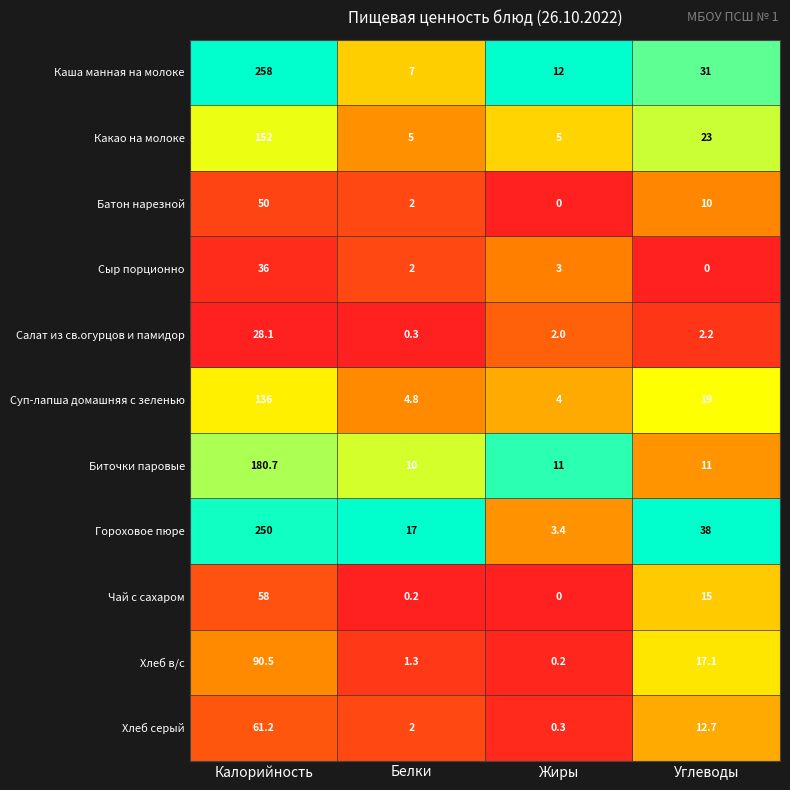

At which label does Какао на молоке first exceed 23?

Калорийность